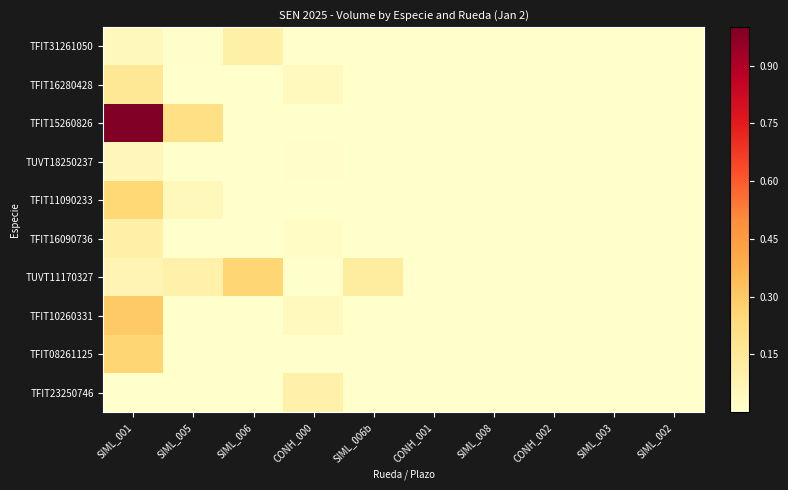

Reading left to right, extract all data points from this chart.

TFIT31261050: SIML_001=0.0	SIML_005=0.0	SIML_006=0.1	CONH_000=0.0	SIML_006b=0.0	CONH_001=0.0	SIML_008=0.0	CONH_002=0.0	SIML_003=0.0	SIML_002=0.0
TFIT16280428: SIML_001=0.2	SIML_005=0.0	SIML_006=0.0	CONH_000=0.0	SIML_006b=0.0	CONH_001=0.0	SIML_008=0.0	CONH_002=0.0	SIML_003=0.0	SIML_002=0.0
TFIT15260826: SIML_001=1.0	SIML_005=0.2	SIML_006=0.0	CONH_000=0.0	SIML_006b=0.0	CONH_001=0.0	SIML_008=0.0	CONH_002=0.0	SIML_003=0.0	SIML_002=0.0
TUVT18250237: SIML_001=0.1	SIML_005=0.0	SIML_006=0.0	CONH_000=0.0	SIML_006b=0.0	CONH_001=0.0	SIML_008=0.0	CONH_002=0.0	SIML_003=0.0	SIML_002=0.0
TFIT11090233: SIML_001=0.2	SIML_005=0.1	SIML_006=0.0	CONH_000=0.0	SIML_006b=0.0	CONH_001=0.0	SIML_008=0.0	CONH_002=0.0	SIML_003=0.0	SIML_002=0.0
TFIT16090736: SIML_001=0.1	SIML_005=0.0	SIML_006=0.0	CONH_000=0.0	SIML_006b=0.0	CONH_001=0.0	SIML_008=0.0	CONH_002=0.0	SIML_003=0.0	SIML_002=0.0
TUVT11170327: SIML_001=0.1	SIML_005=0.1	SIML_006=0.3	CONH_000=0.0	SIML_006b=0.1	CONH_001=0.0	SIML_008=0.0	CONH_002=0.0	SIML_003=0.0	SIML_002=0.0
TFIT10260331: SIML_001=0.3	SIML_005=0.0	SIML_006=0.0	CONH_000=0.0	SIML_006b=0.0	CONH_001=0.0	SIML_008=0.0	CONH_002=0.0	SIML_003=0.0	SIML_002=0.0
TFIT08261125: SIML_001=0.3	SIML_005=0.0	SIML_006=0.0	CONH_000=0.0	SIML_006b=0.0	CONH_001=0.0	SIML_008=0.0	CONH_002=0.0	SIML_003=0.0	SIML_002=0.0
TFIT23250746: SIML_001=0.0	SIML_005=0.0	SIML_006=0.0	CONH_000=0.1	SIML_006b=0.0	CONH_001=0.0	SIML_008=0.0	CONH_002=0.0	SIML_003=0.0	SIML_002=0.0